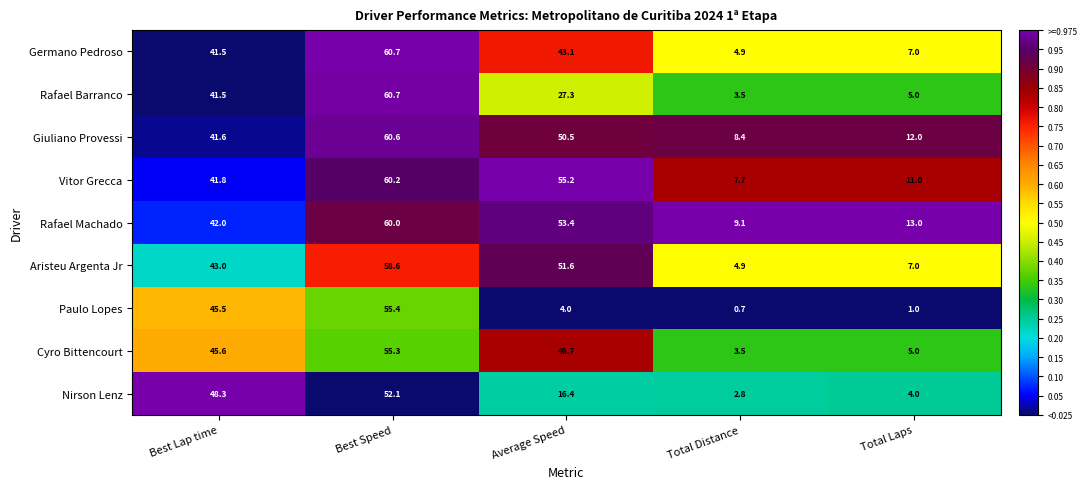

Rank the categories by Nirson Lenz value from highest to lowest.

Best Speed, Best Lap time, Average Speed, Total Laps, Total Distance